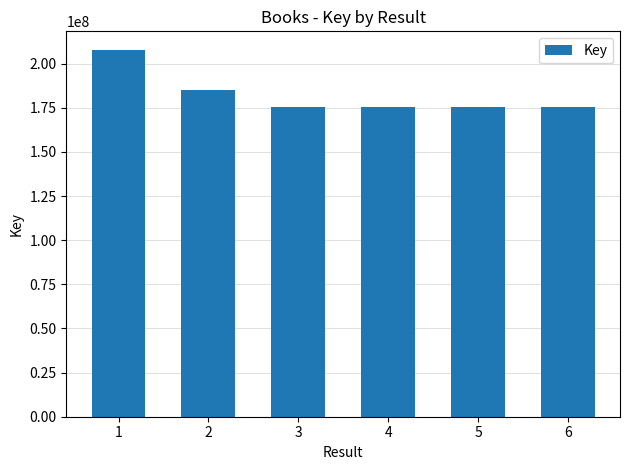

How many bars are there in total?

6